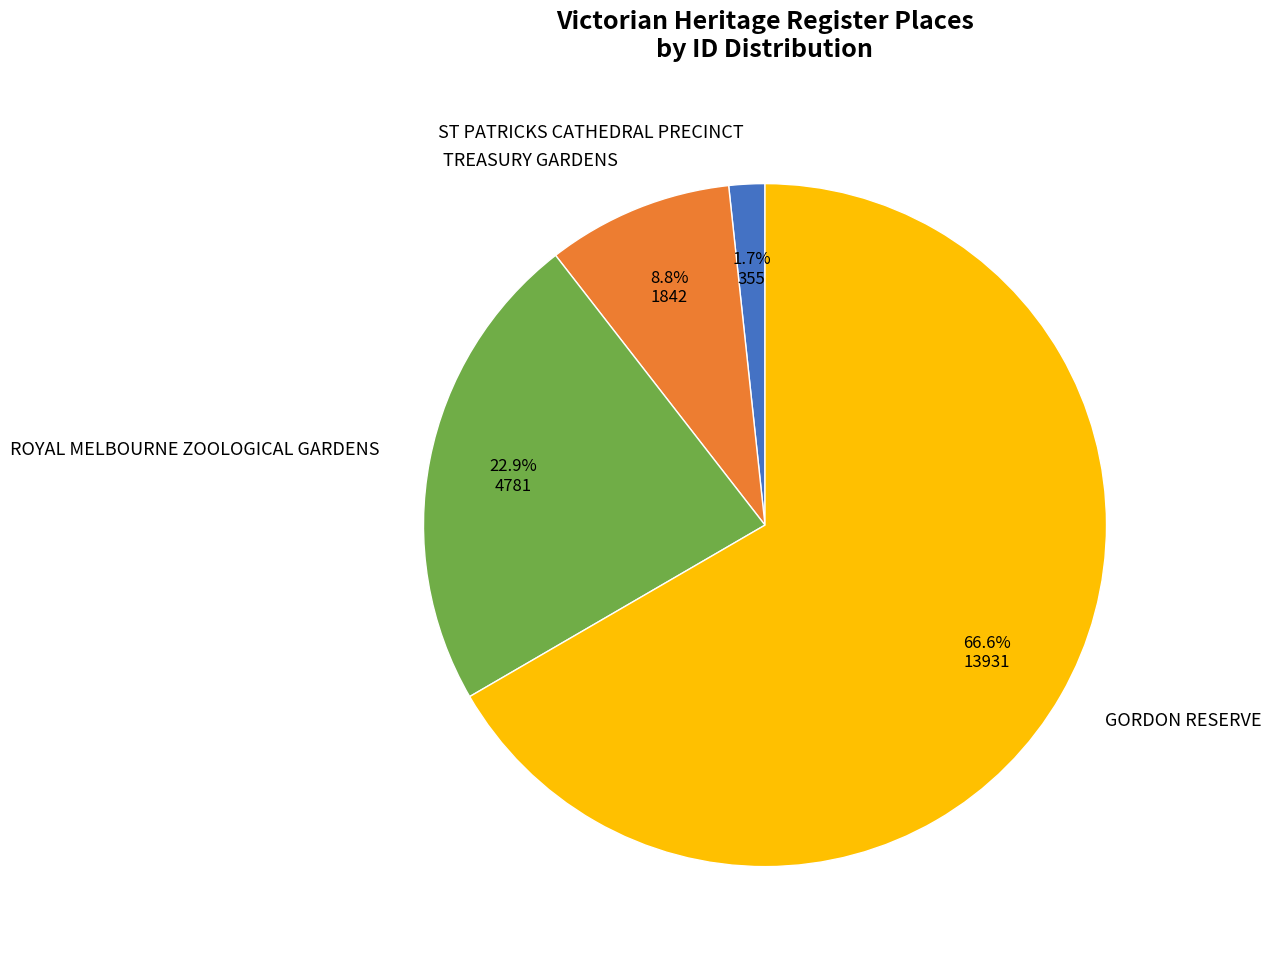

True or false: TREASURY GARDENS accounts for 1% of the total.

False